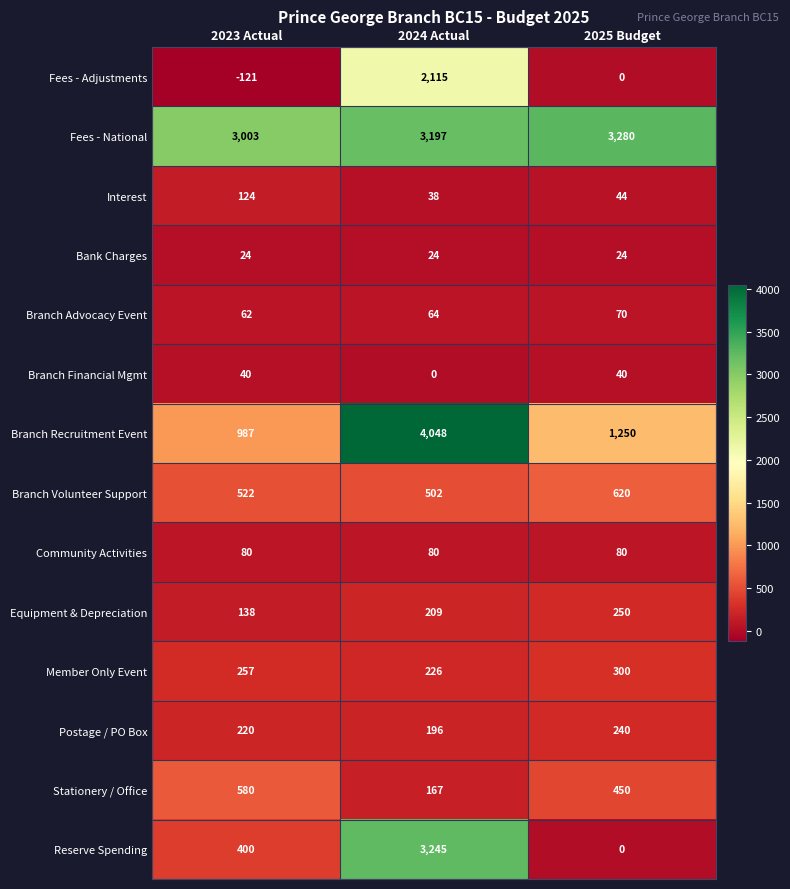

Rank the series at 2023 Actual from highest to lowest value.

Fees - National, Branch Recruitment Event, Stationery / Office, Branch Volunteer Support, Reserve Spending, Member Only Event, Postage / PO Box, Equipment & Depreciation, Interest, Community Activities, Branch Advocacy Event, Branch Financial Mgmt, Bank Charges, Fees - Adjustments